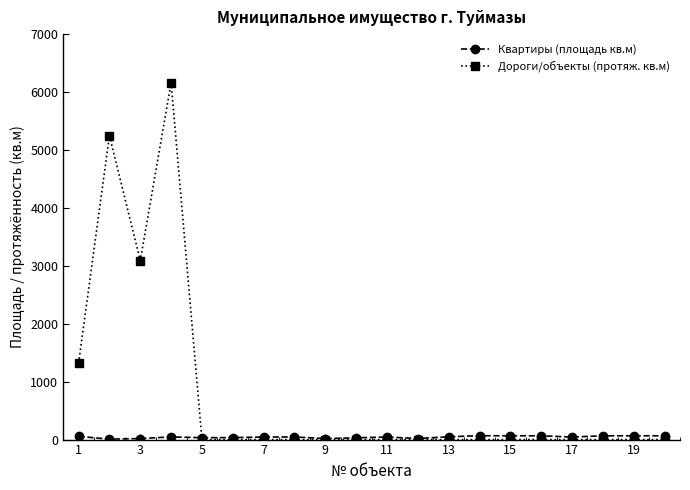

Which series has the largest total across all categories?

Дороги/объекты (протяж. кв.м)